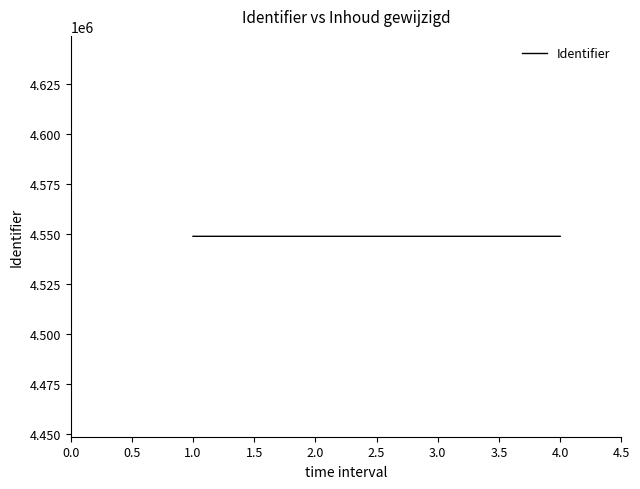

What is the ratio of the value at 3.0 to the value at 2.0?

1.0